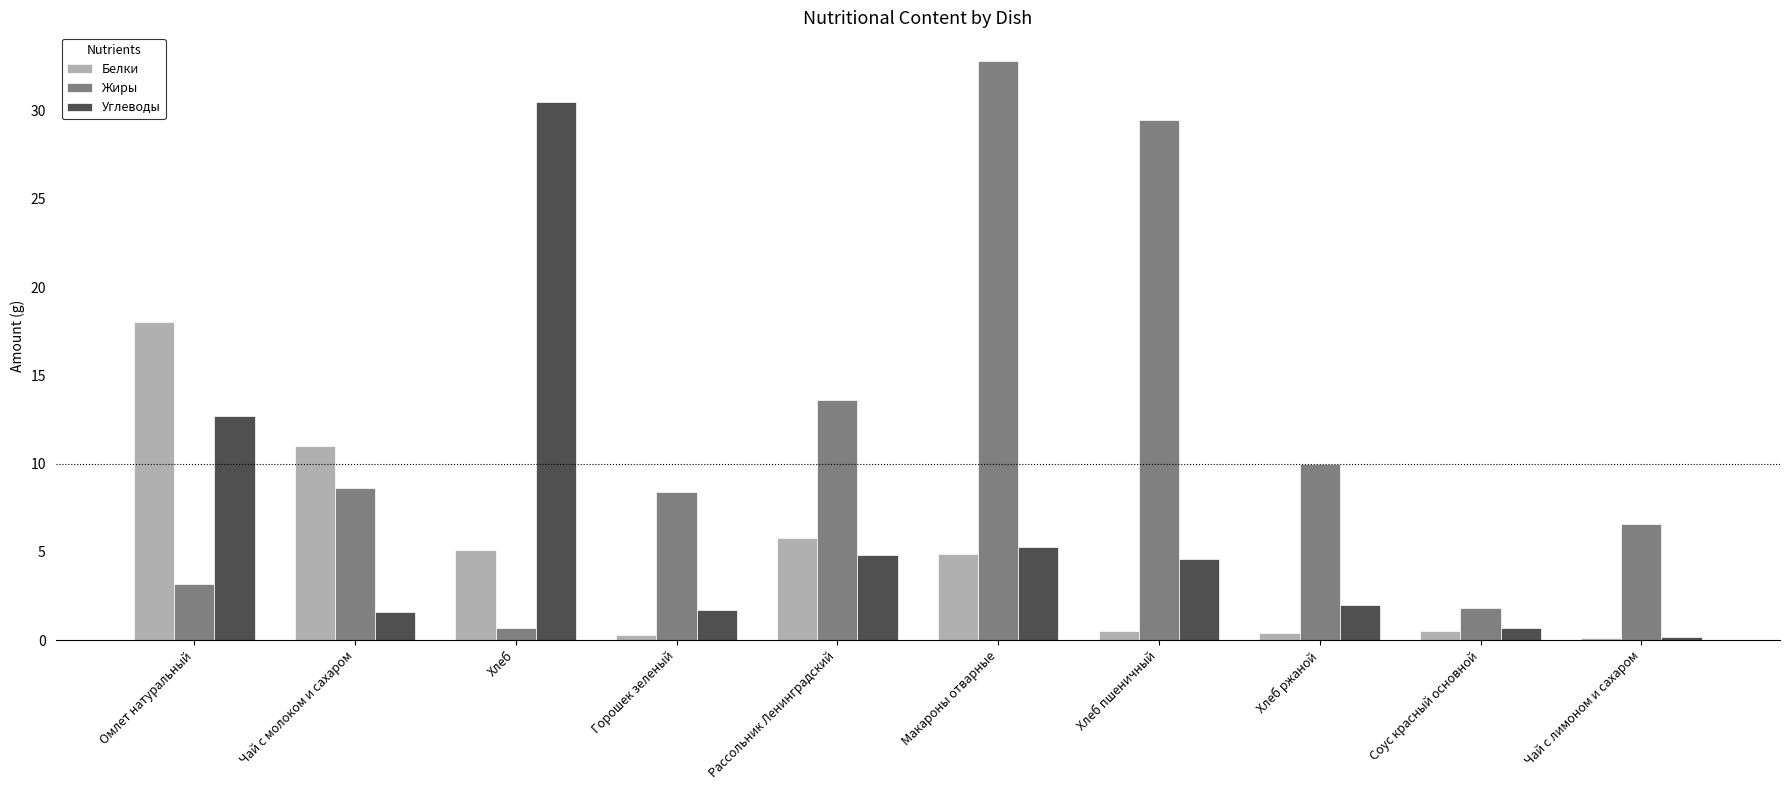

What is the sum of all Углеводы values?

64.1